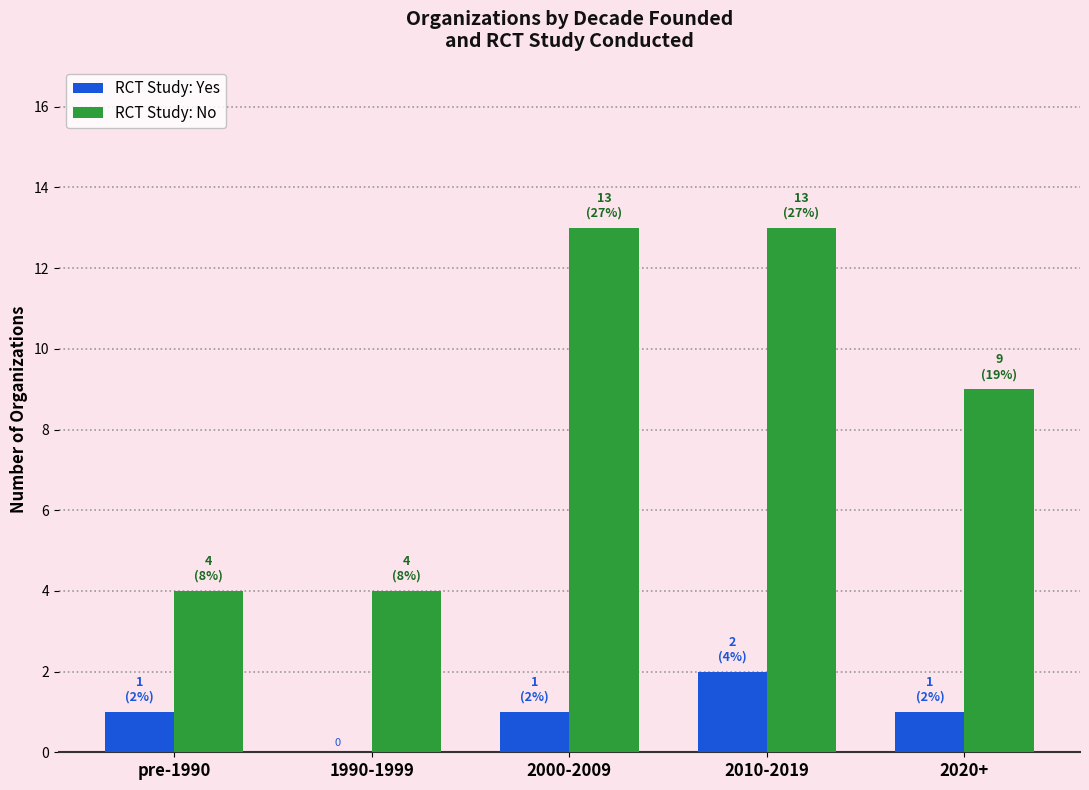

Which category has the highest value in the RCT Study: Yes series?

2010-2019